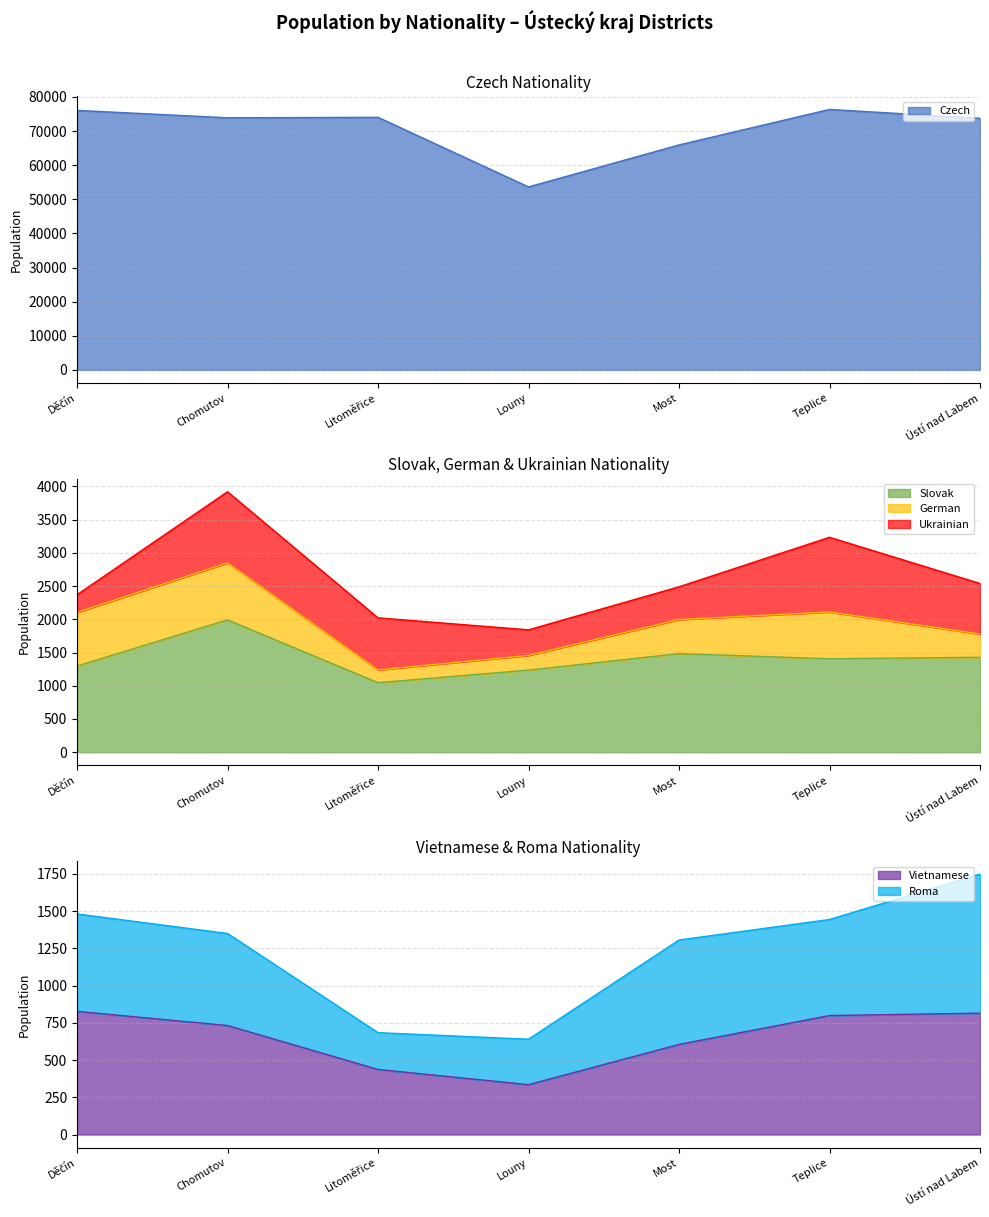

What is the approximate value of Czech at Louny?

53628